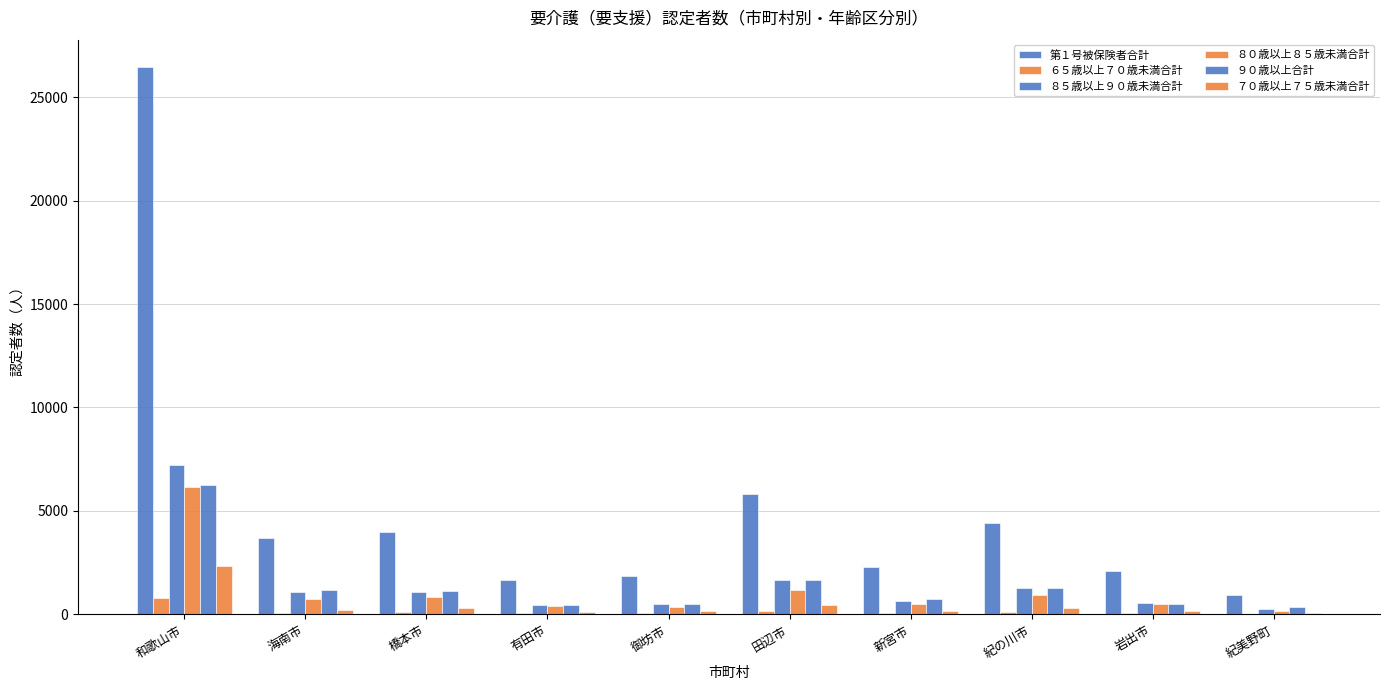

Reading right to left, what are all the values shown in this chart?

第１号被保険者合計: 930	2114	4427	2308	5838	1835	1689	3964	3712	26449
６５歳以上７０歳未満合計: 21	82	134	57	170	85	56	129	90	789
８５歳以上９０歳未満合計: 262	541	1256	645	1685	513	469	1076	1072	7202
８０歳以上８５歳未満合計: 166	503	961	489	1169	346	386	866	749	6137
９０歳以上合計: 367	484	1279	735	1650	501	475	1111	1174	6231
７０歳以上７５歳未満合計: 47	176	302	152	441	159	121	307	227	2330